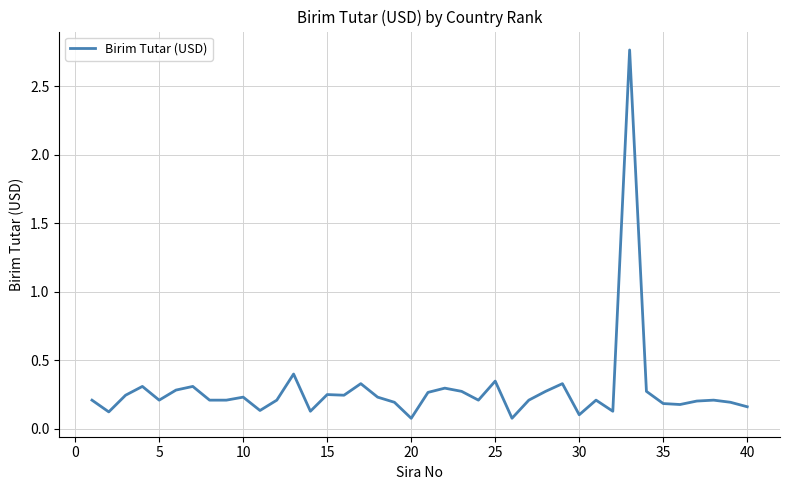

Does the chart have visible grid lines?

Yes